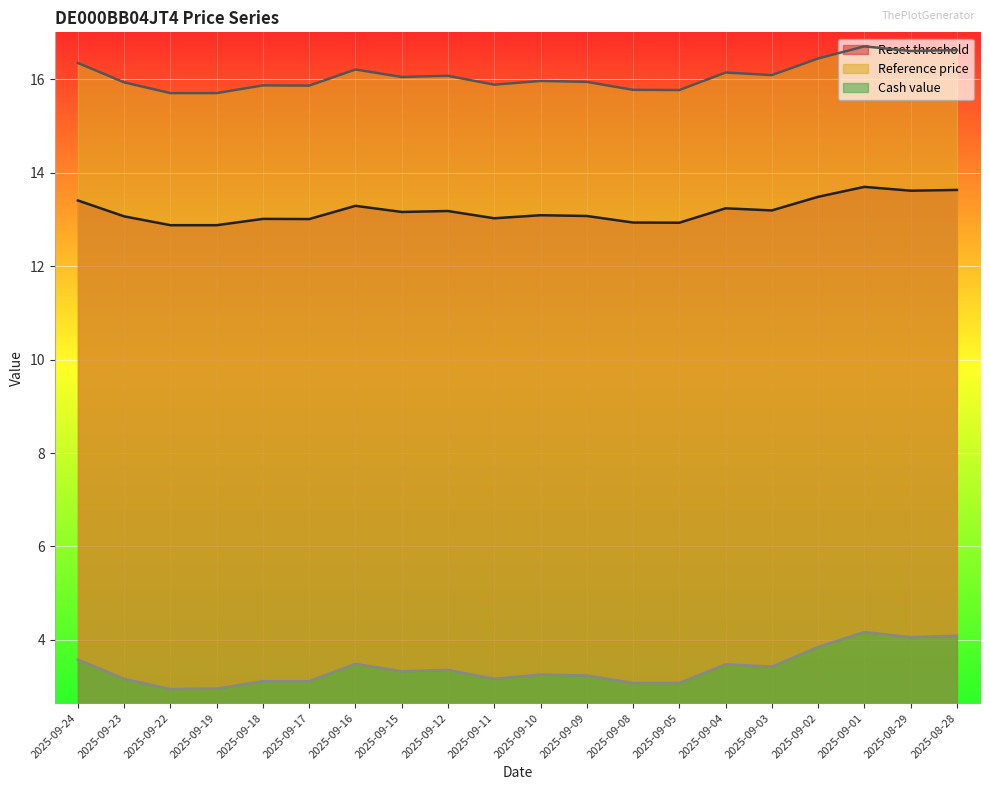

Where does the Reset threshold series first go above 13?

2025-09-24